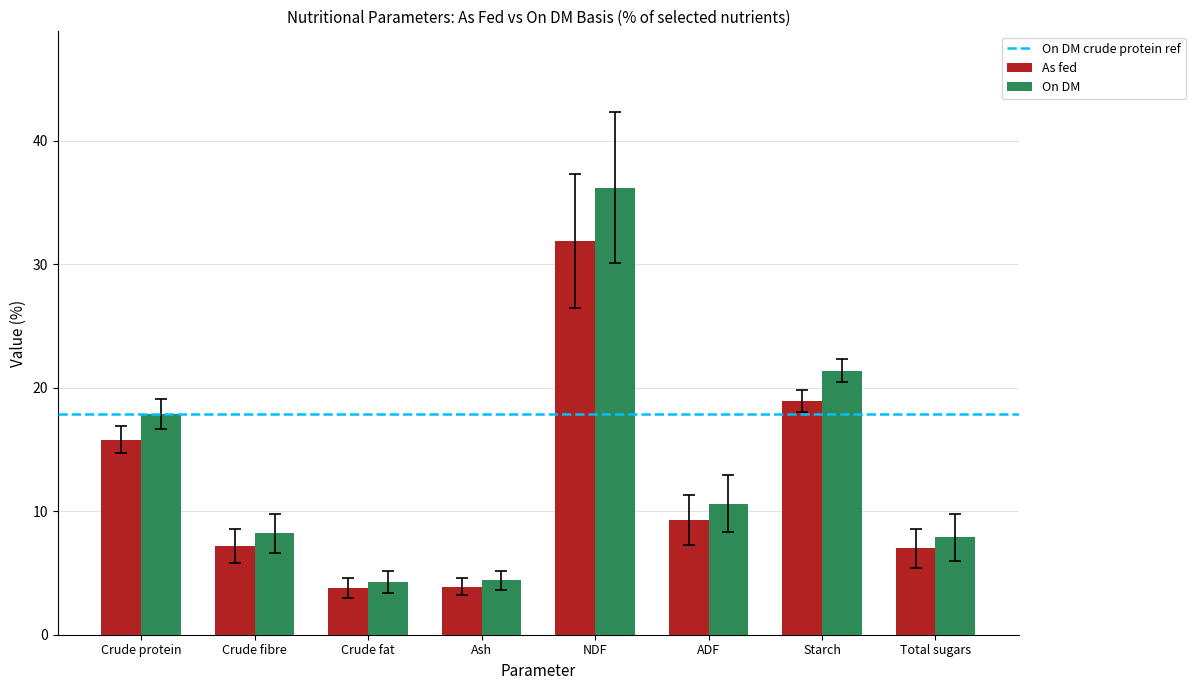

At Crude protein, list the series in order from smallest to largest.

As fed, On DM